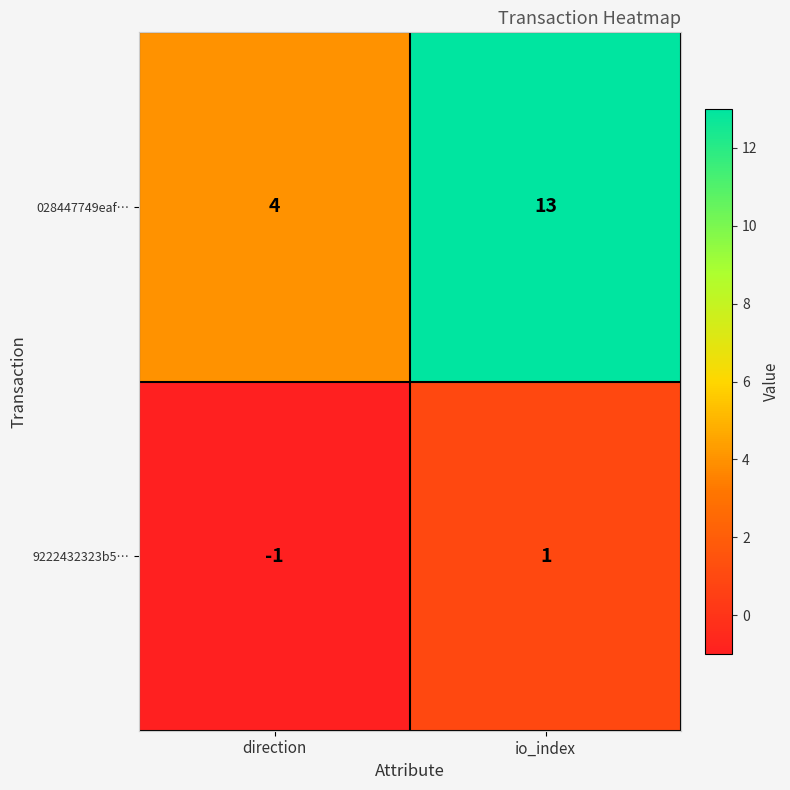

What is the difference between the maximum and minimum values in the 028447749eaf… series?

9